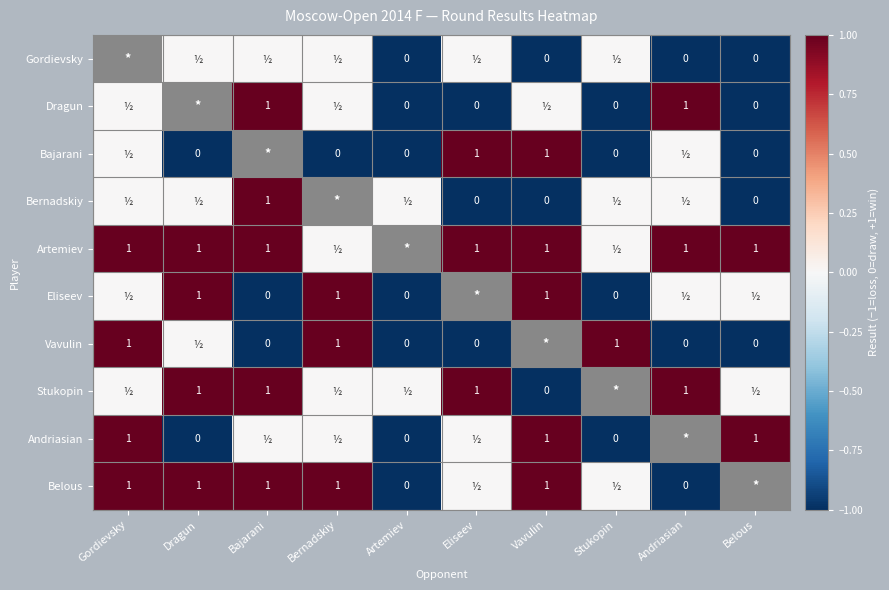

The value of Artemiev at Belous is 0. True or false?

False